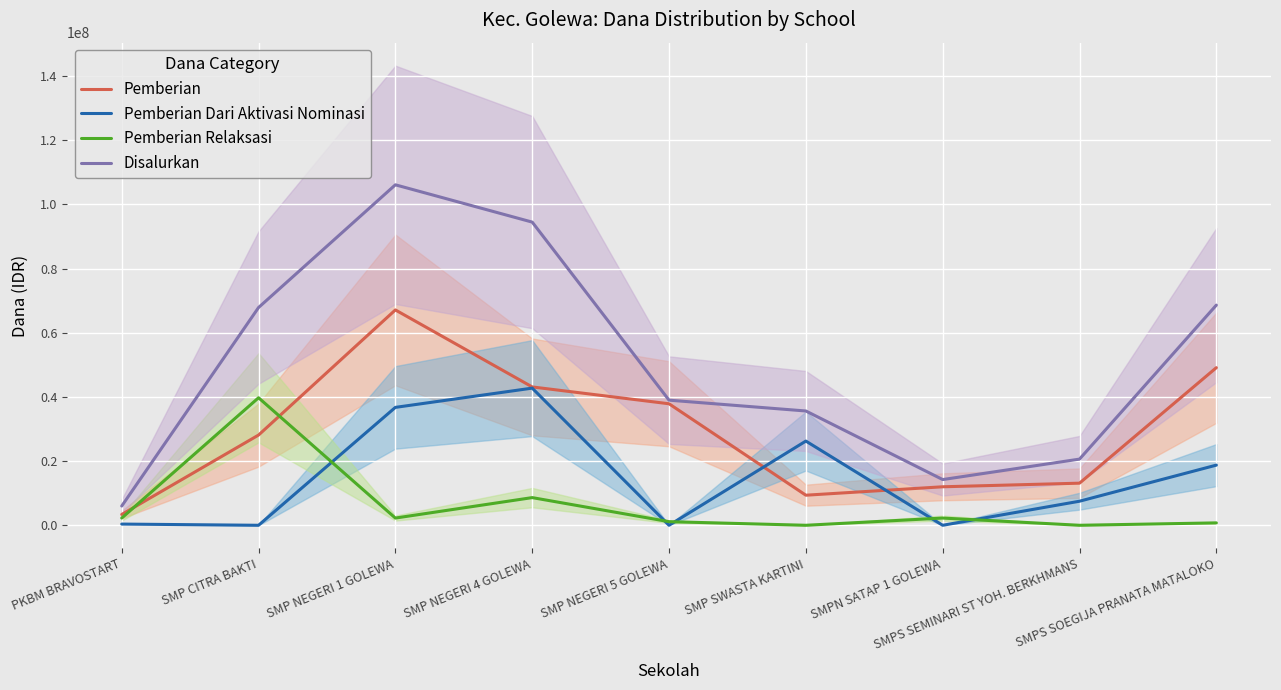

How many interior local valleys does the Pemberian Relaksasi series have?

3